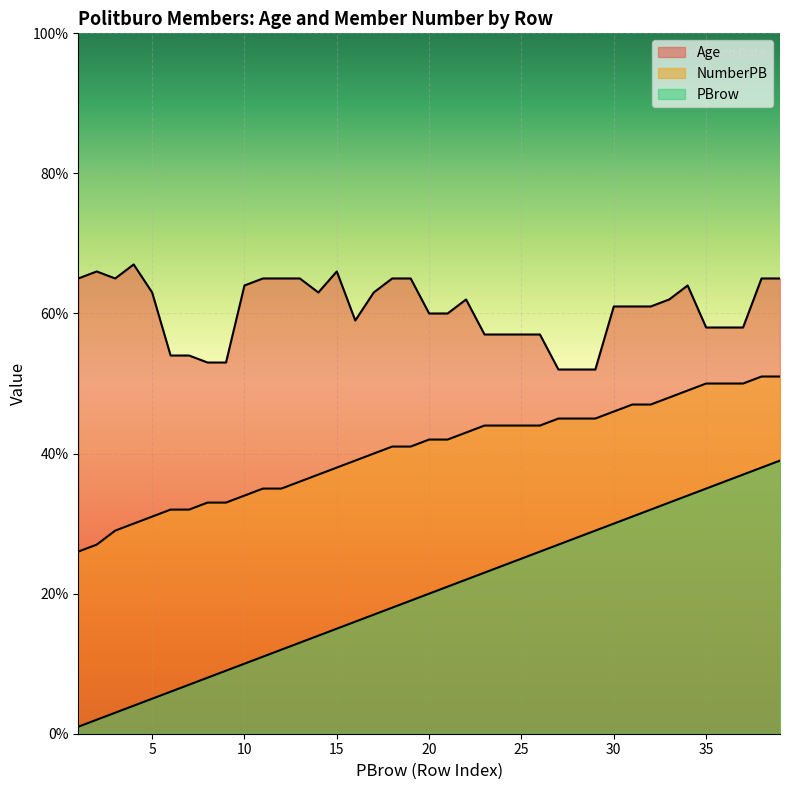

True or false: Age and PBrow cross at least once.

False